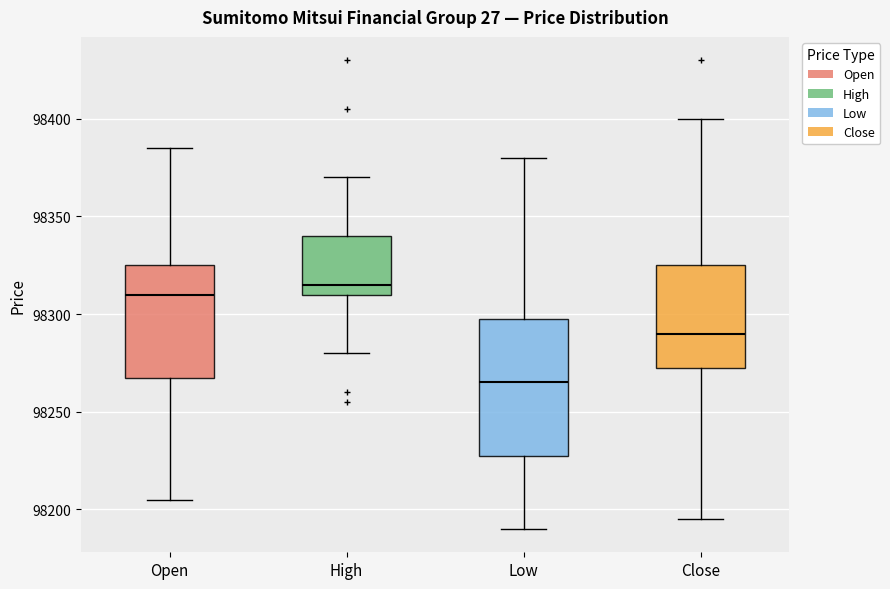

Reading left to right, transcribe this box plot: for each box, give where its median line is, the range the box spans, and where its two whiskers end, as read against the y-axis. The values are not printed on the chart, so give them approximately, as read against the axis.

Open: median 98310, box 98270 to 98325, whiskers 98205 to 98385
High: median 98315, box 98310 to 98340, whiskers 98280 to 98370
Low: median 98265, box 98230 to 98300, whiskers 98190 to 98380
Close: median 98290, box 98275 to 98325, whiskers 98195 to 98400